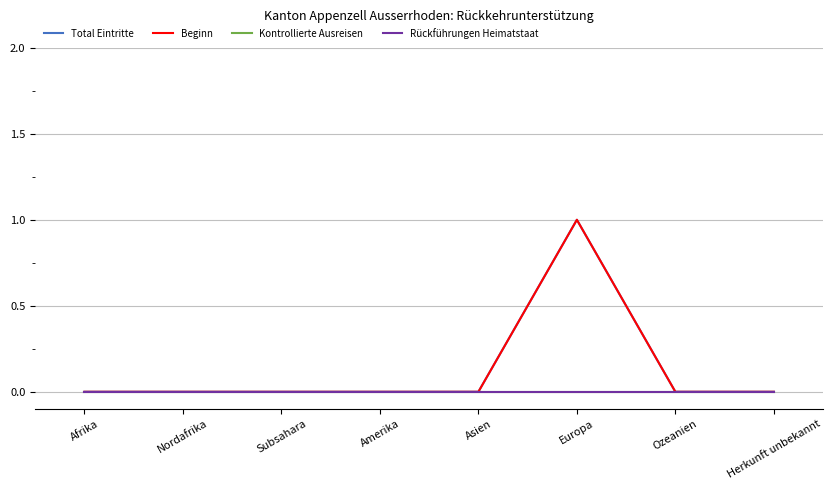

Does the chart display data point markers on the line(s)?

No